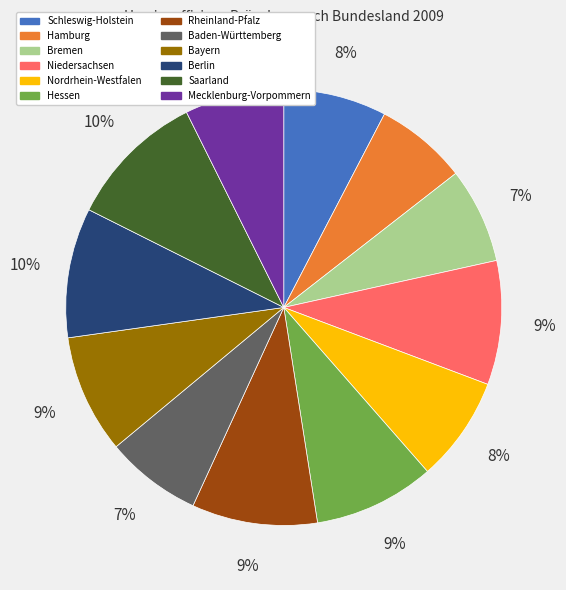

Combined, do Rheinland-Pfalz and Hessen account for over 50%?

No